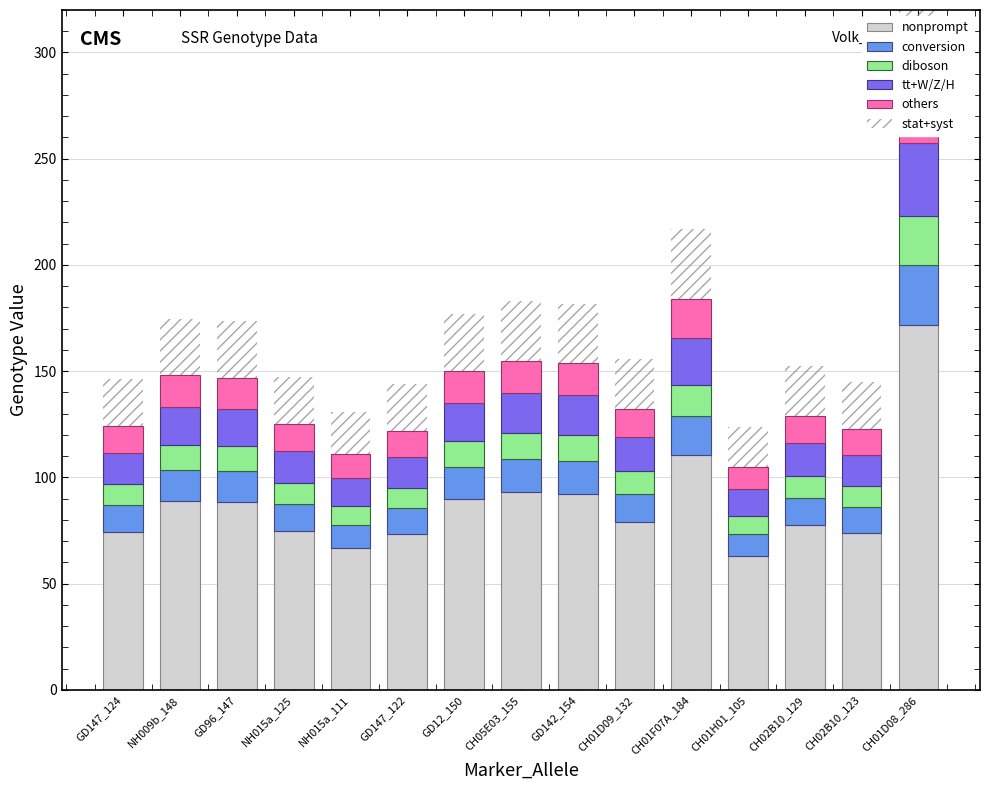

At which category is the sum across all series the highest?

CH01D08_286